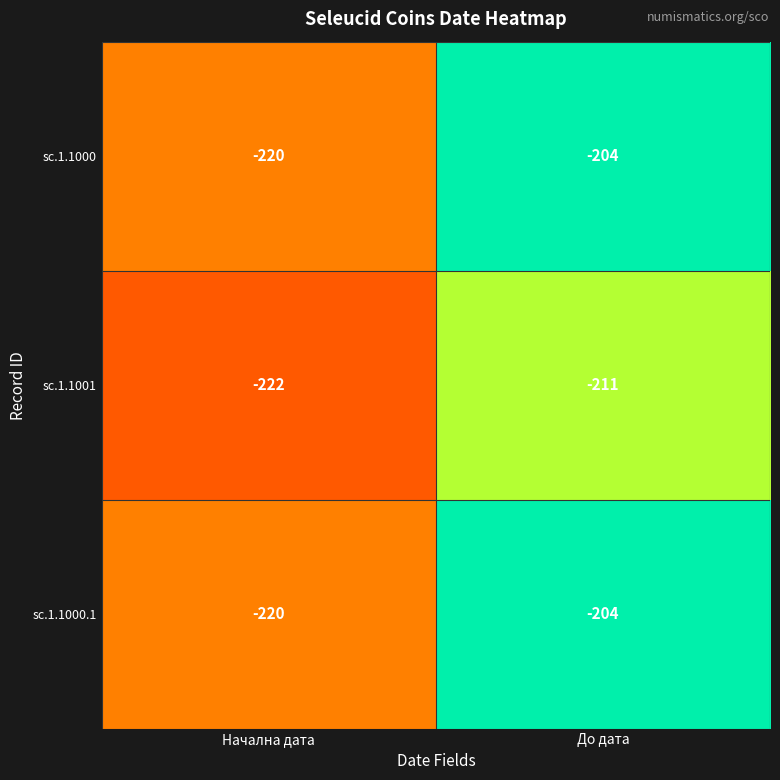

What is the average value of the sc.1.1001 series?

-216